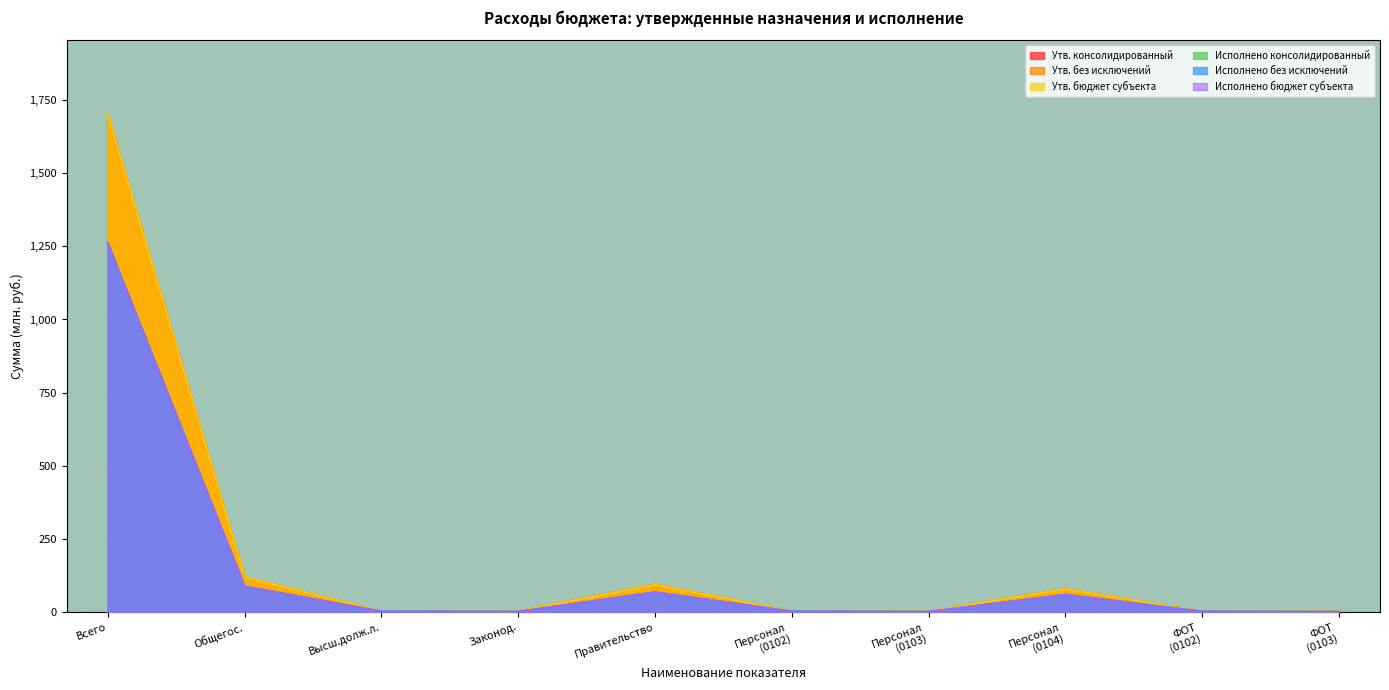

True or false: Утв. бюджет субъекта and Исполнено бюджет субъекта cross at least once.

False